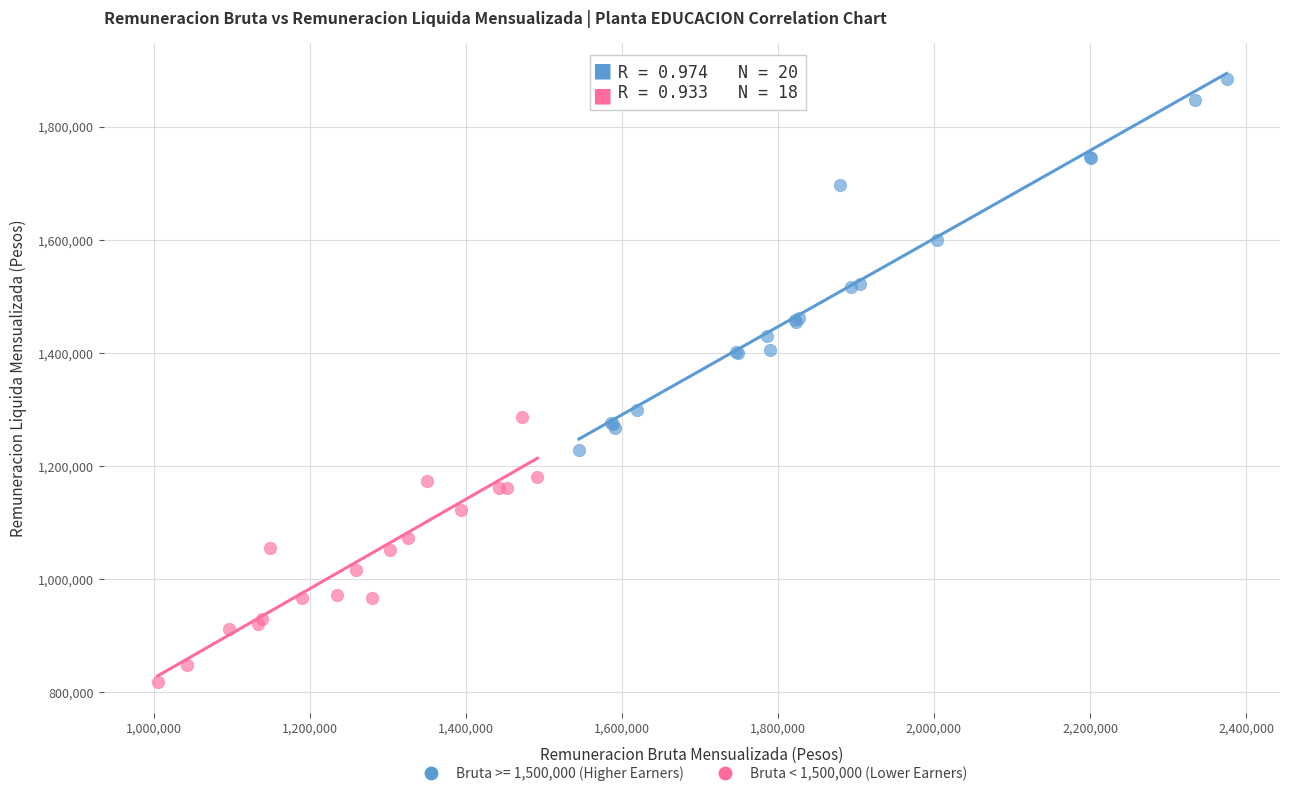

Which series contains the highest Y value?

Bruta >= 1,500,000 (Higher Earners)